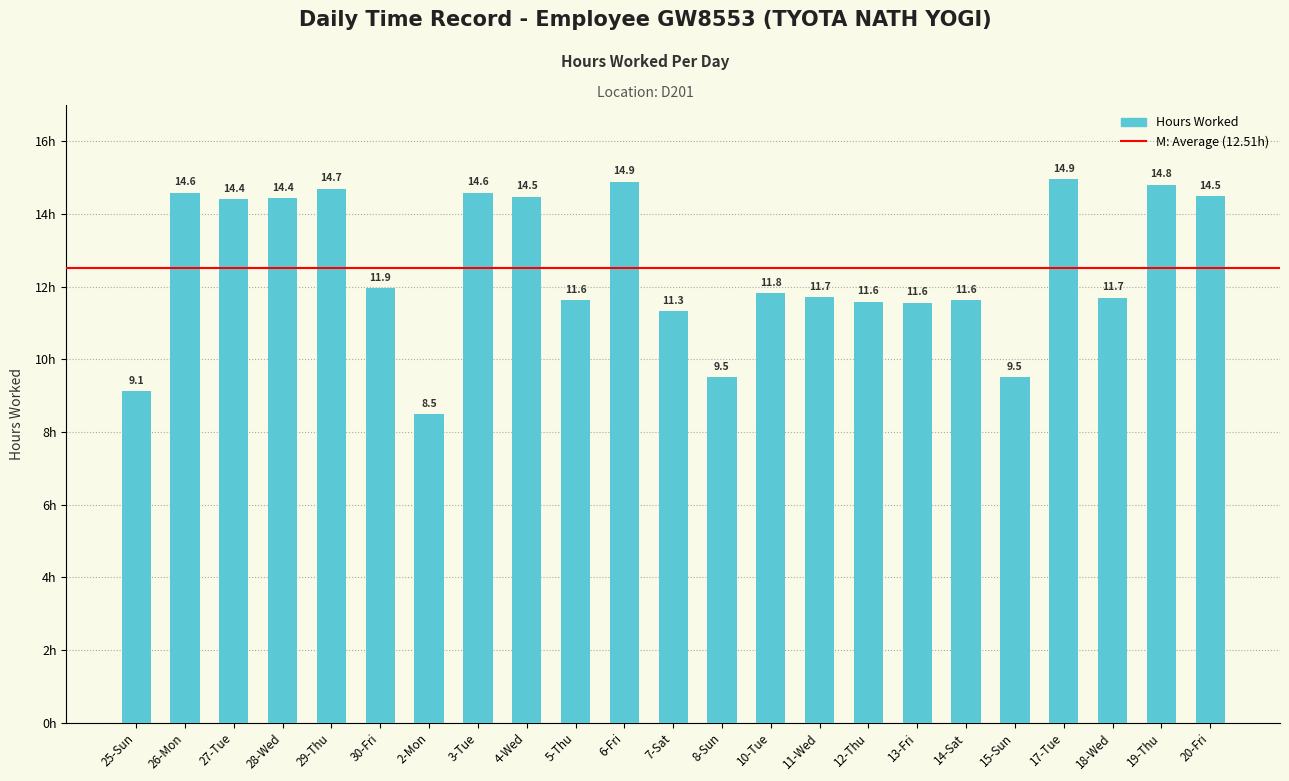

Where does the data first go above 11?

26-Mon